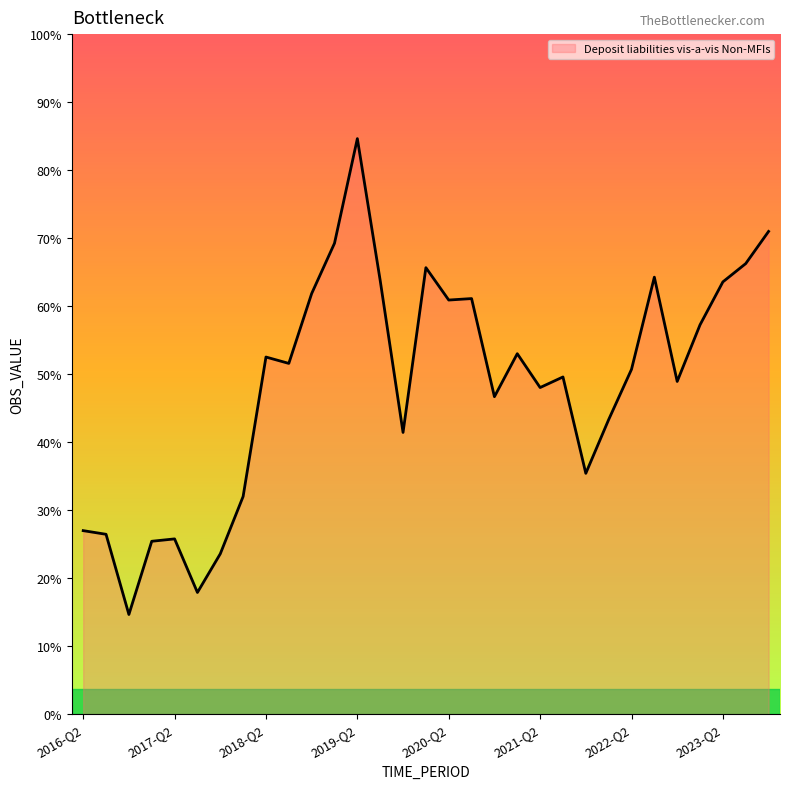

Which category has the lowest value across all series?

2016-Q4